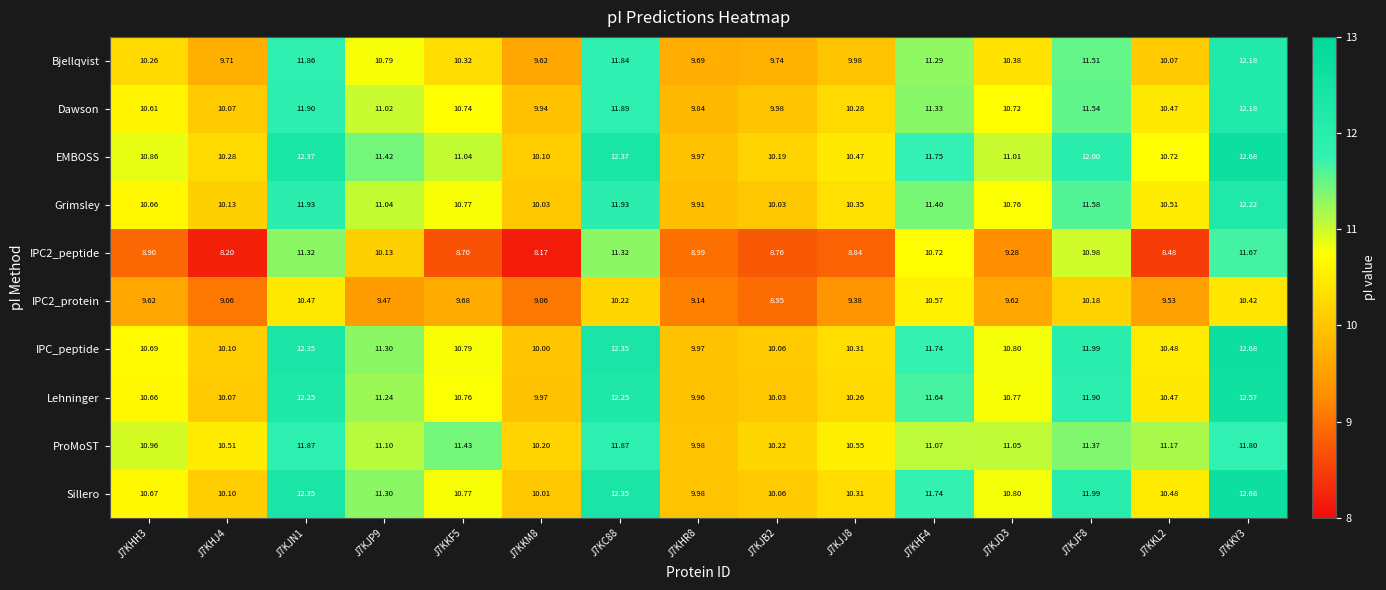

How many categories are shown in the chart?

15